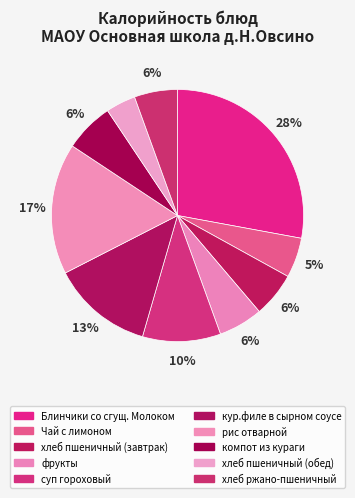

To the nearest percent, what is the combined percentage of фрукты and компот из кураги?

12%